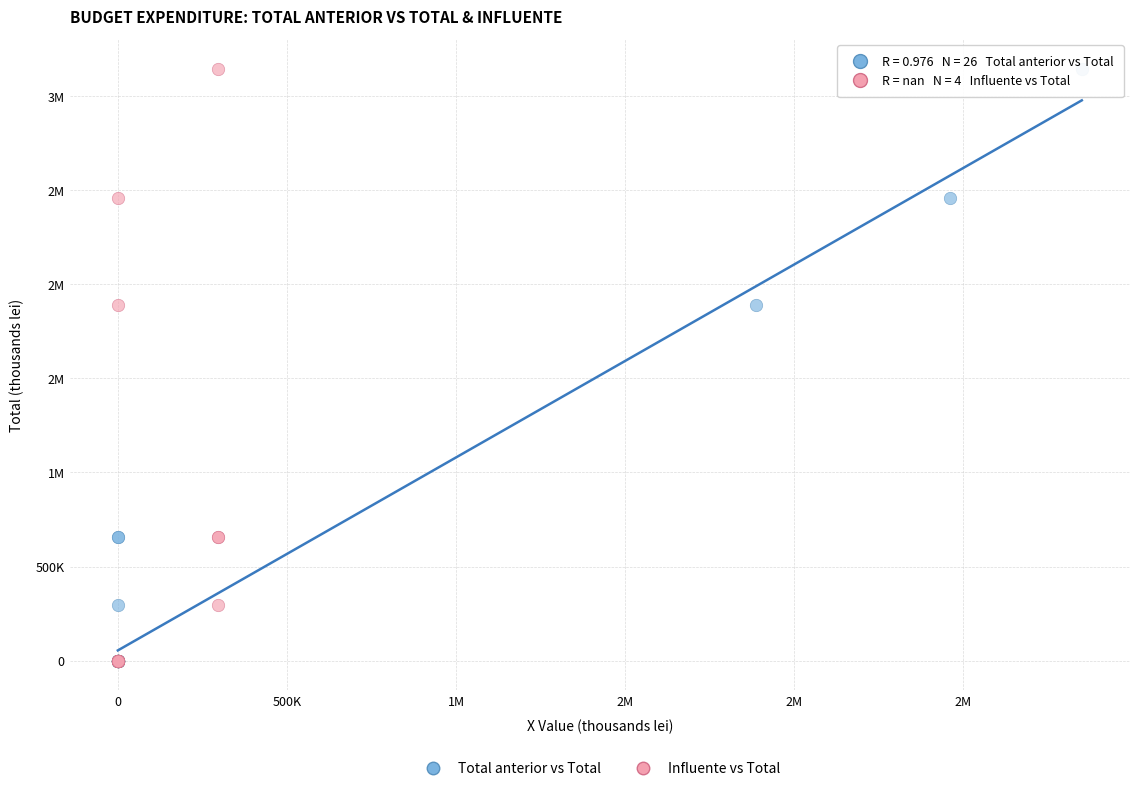

What are all the series names shown in the legend?

Total anterior vs Total, Influente vs Total